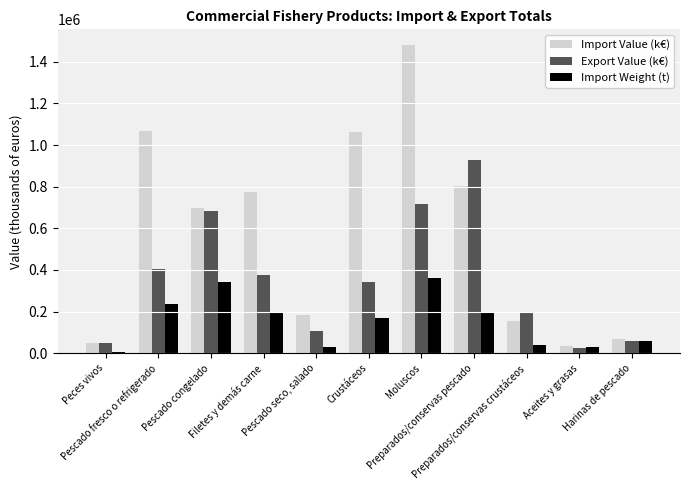

At how many categories does at least one series exceed 788258?

4